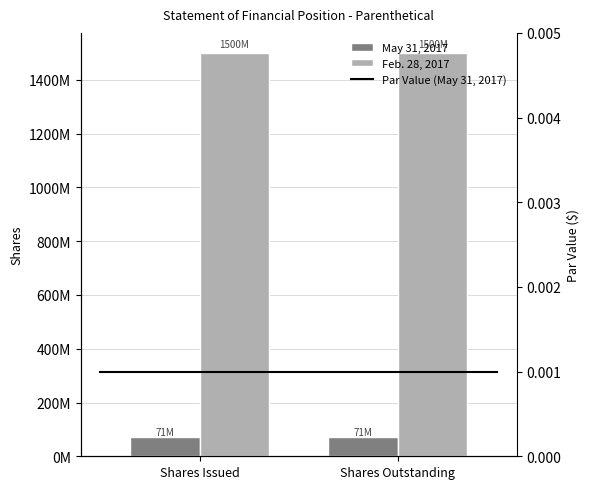

Does the chart contain stacked bars?

No